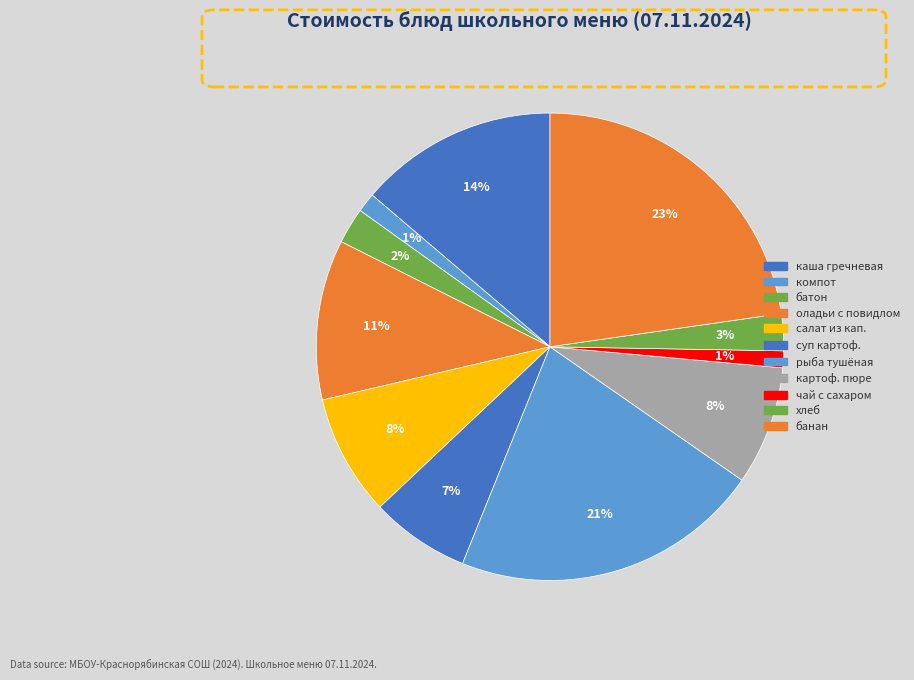

Count the number of slices in the pie.

11